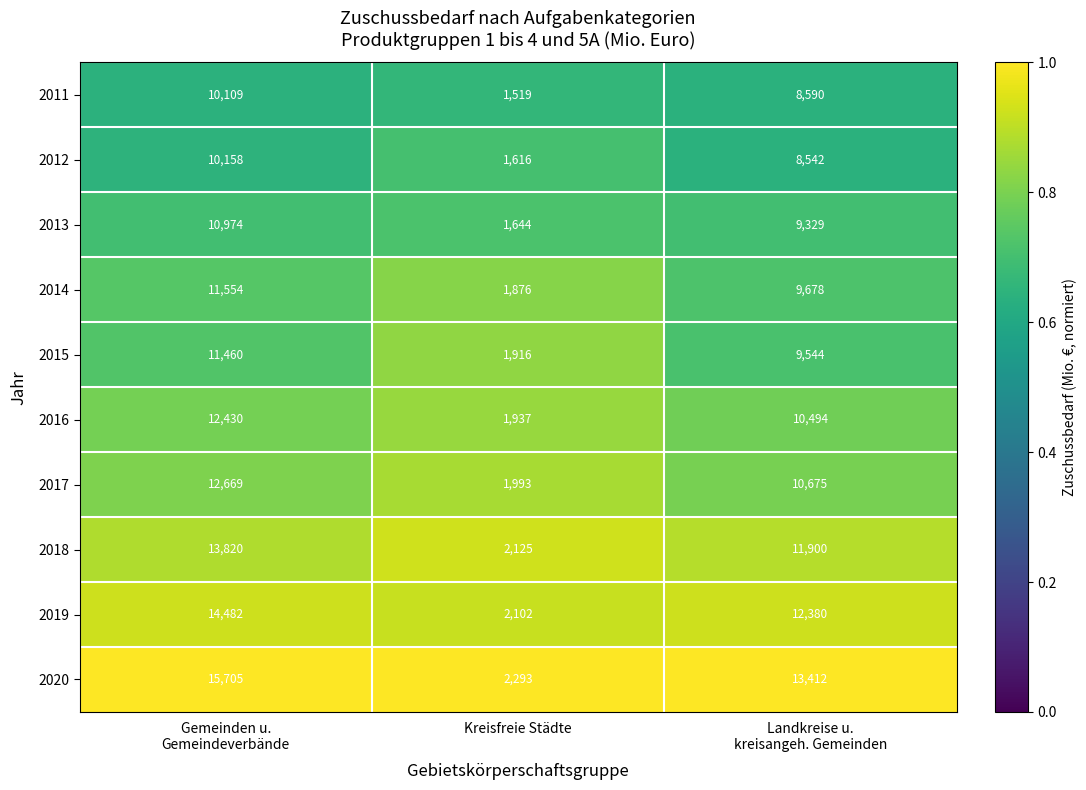

What is the sum of all 2019 values?

28964